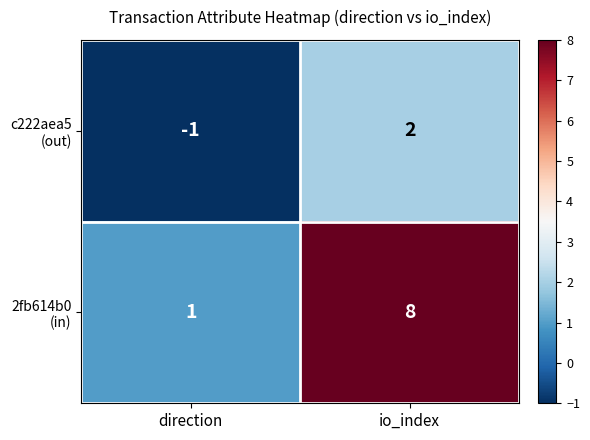

What is the total value across all series at io_index?

10